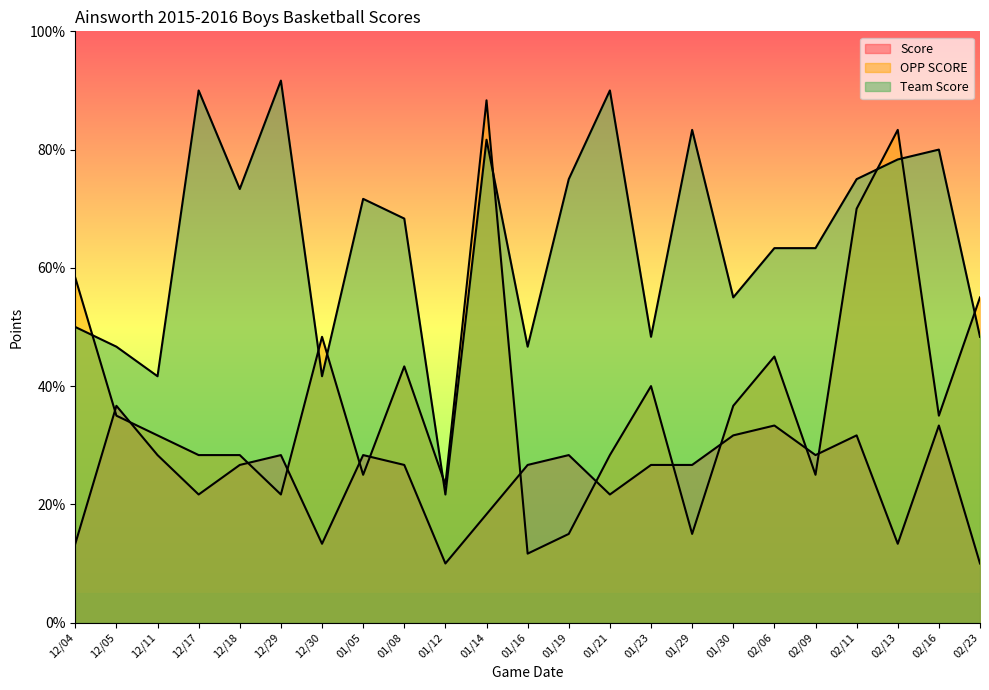

What is the sum of all Score values?

563.3